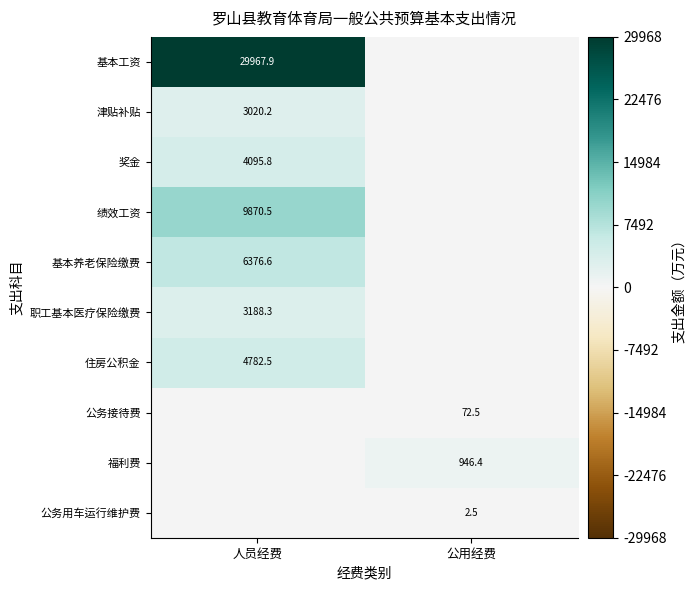

Between 公用经费 and 人员经费, which is larger?

人员经费